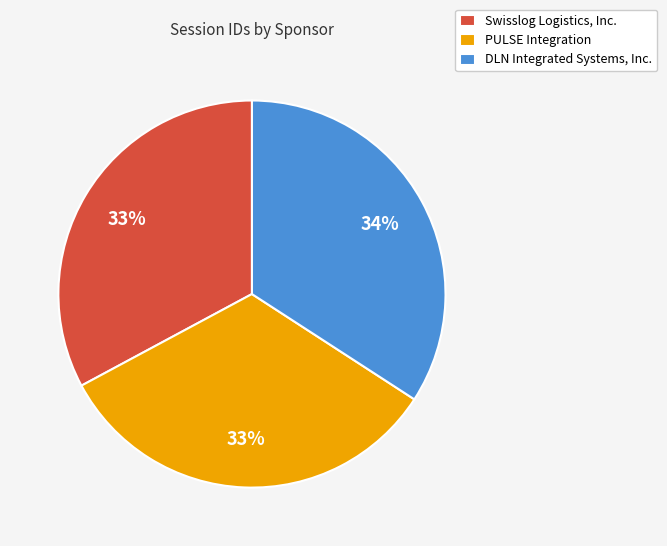

Is it true that DLN Integrated Systems, Inc. is 34% of the pie?

True